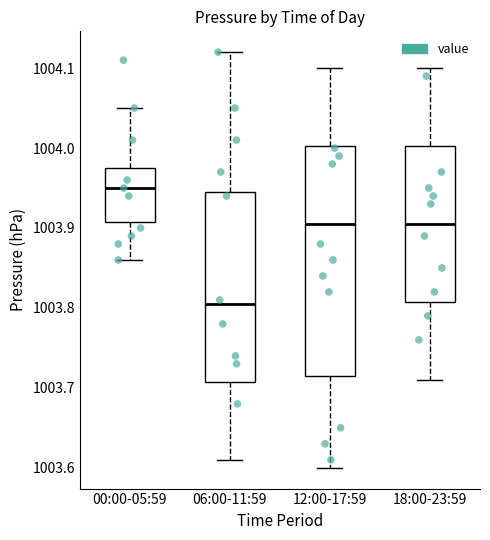

Where is the upper edge of the box for 18:00-23:59 on the y-axis? The values are not printed on the chart, so give them approximately, as read against the axis.

1004.00